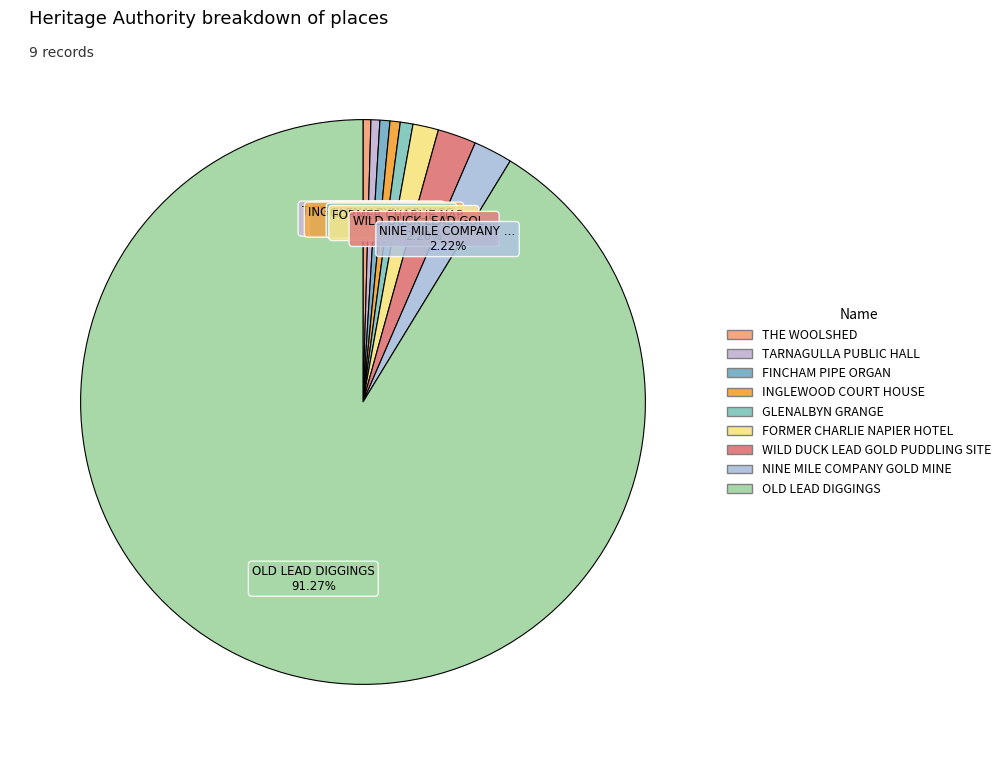

What is the ratio of the value at FORMER CHARLIE NAPIER HOTEL to the value at WILD DUCK LEAD GOLD PUDDLING SITE?

0.7